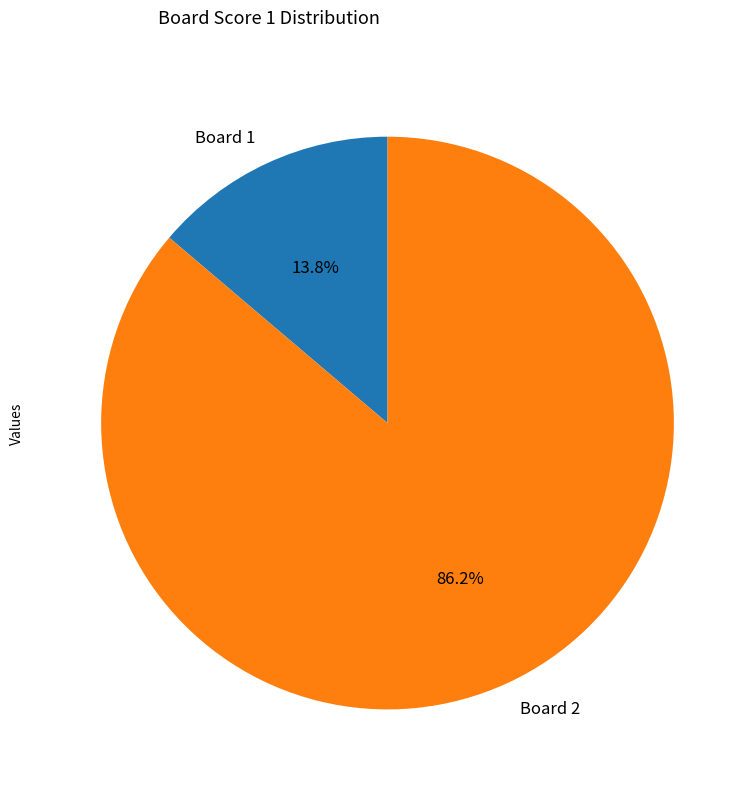

How many slices are in this pie chart?

2